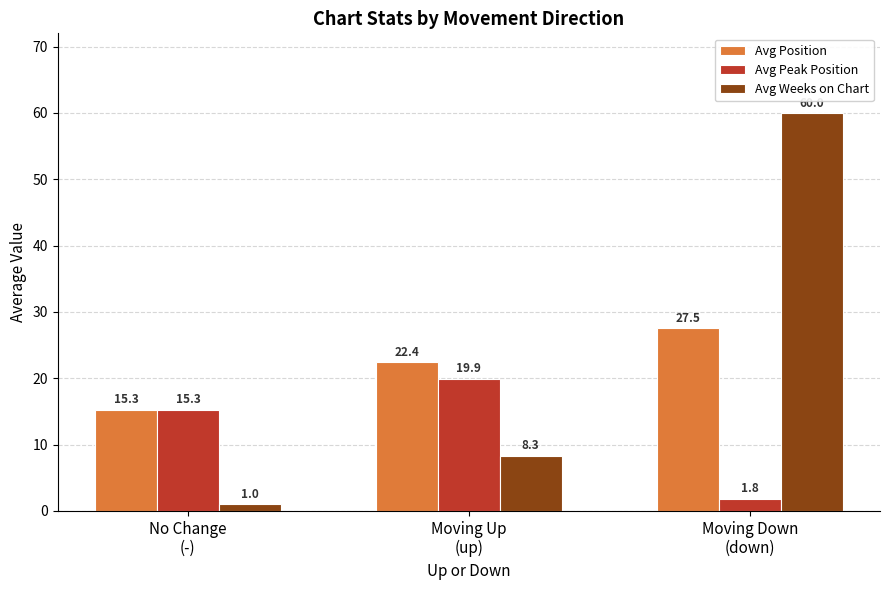

Which series has the largest range (max minus min)?

Avg Weeks on Chart